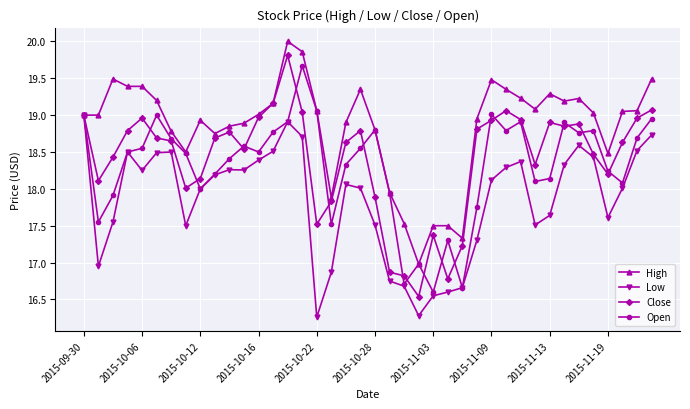

What is the maximum value for Open?

19.7